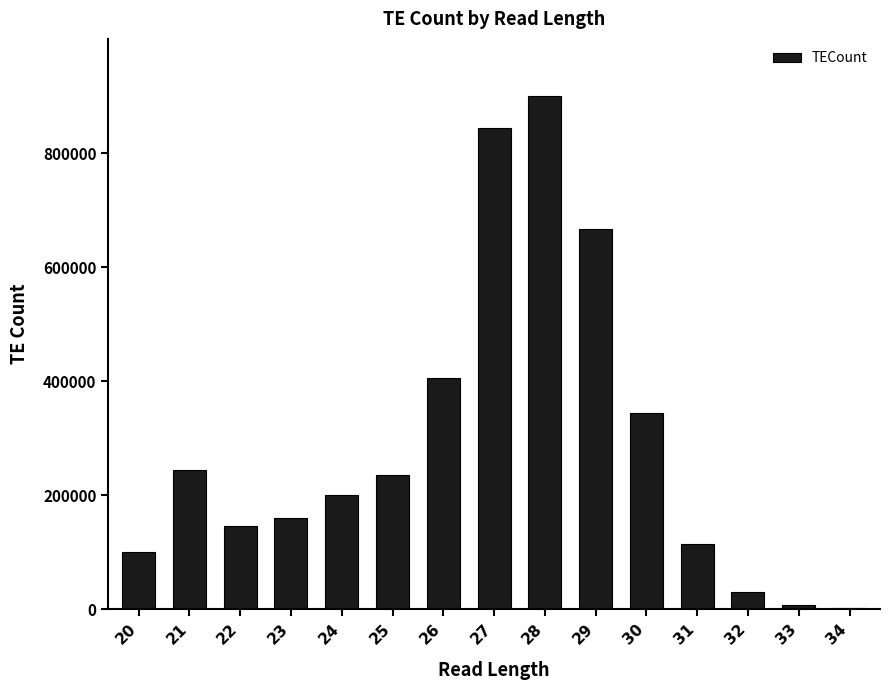

What is the maximum value shown in the chart?

899683